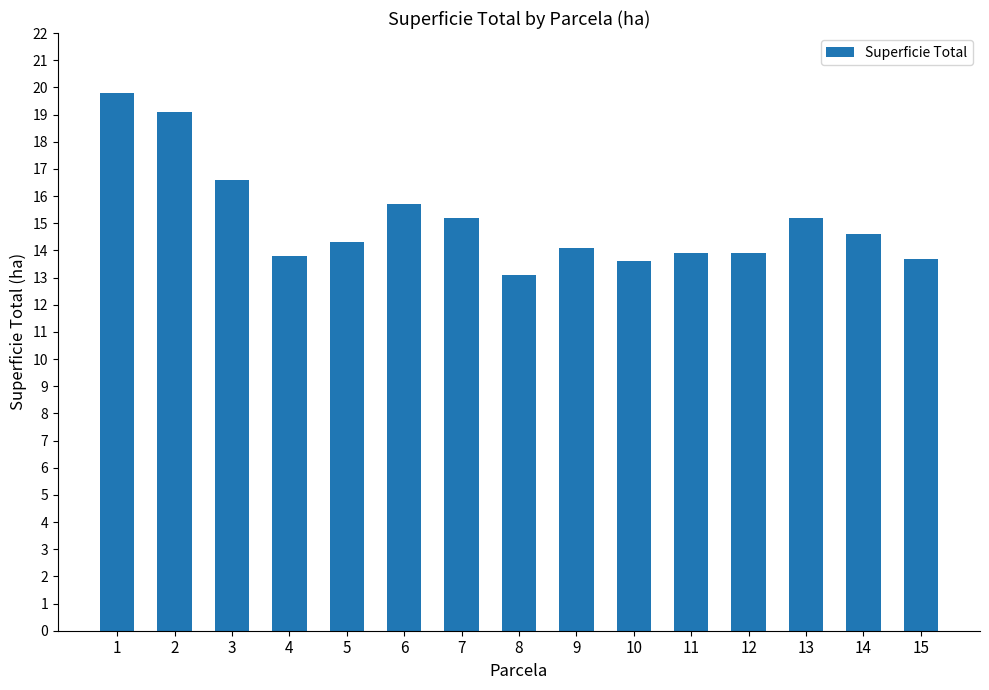

Is it true that the value at 10 is 13.6?

True